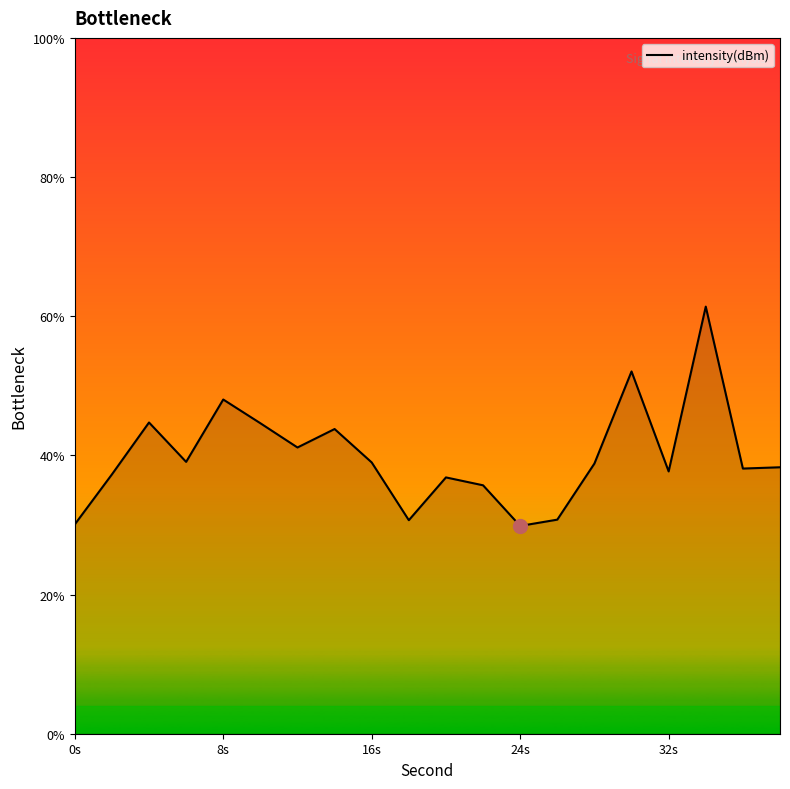

What is the difference between the maximum and minimum values?

31.5